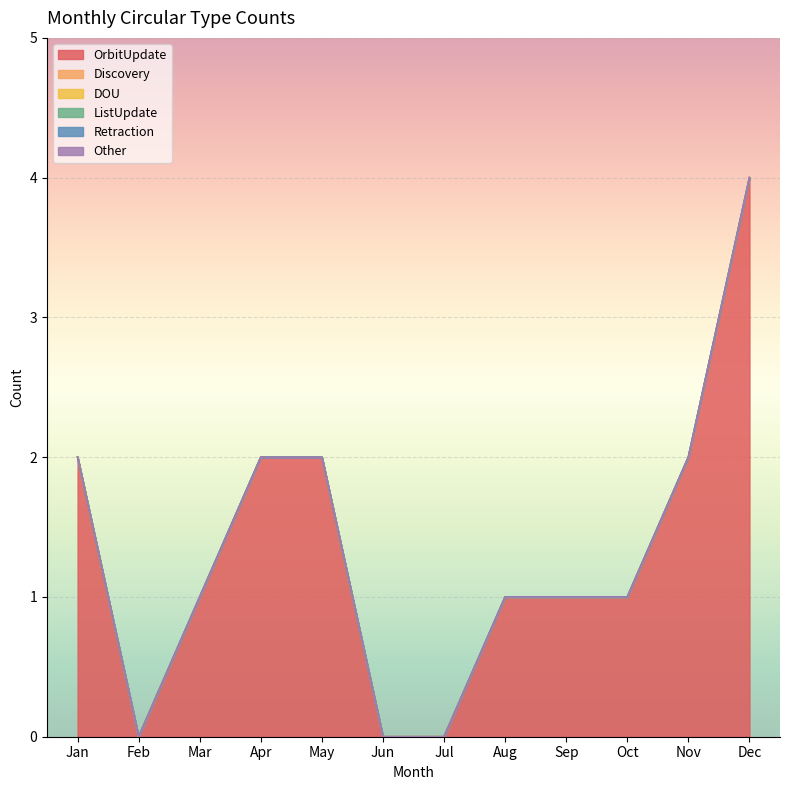

True or false: DOU and ListUpdate cross at least once.

False